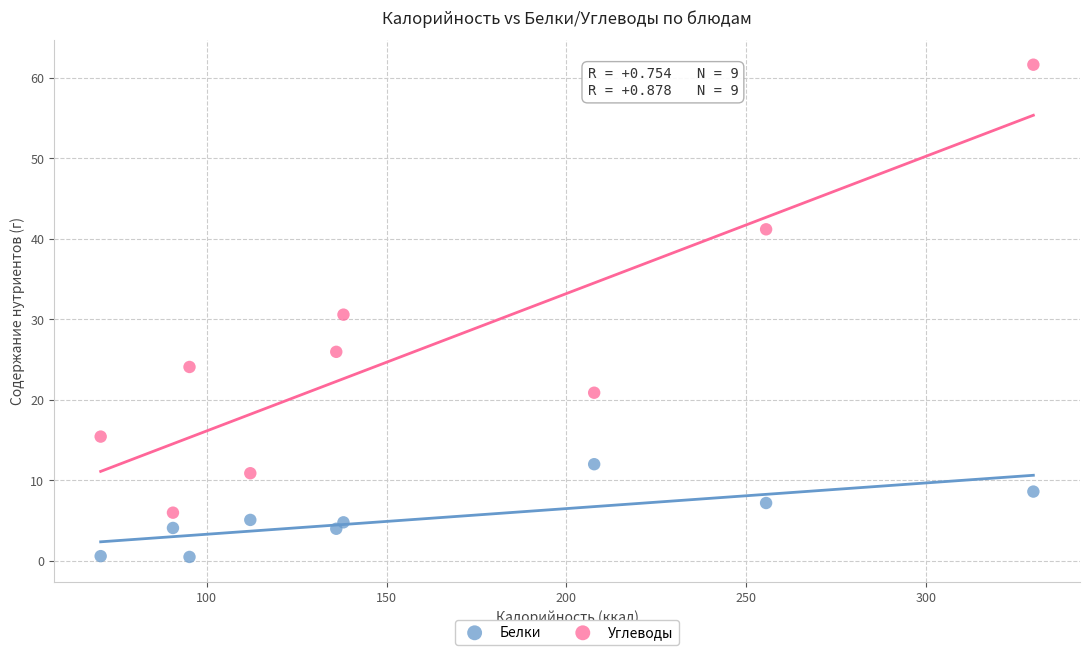

In the Углеводы series, what Y value is closest to 33?

30.6